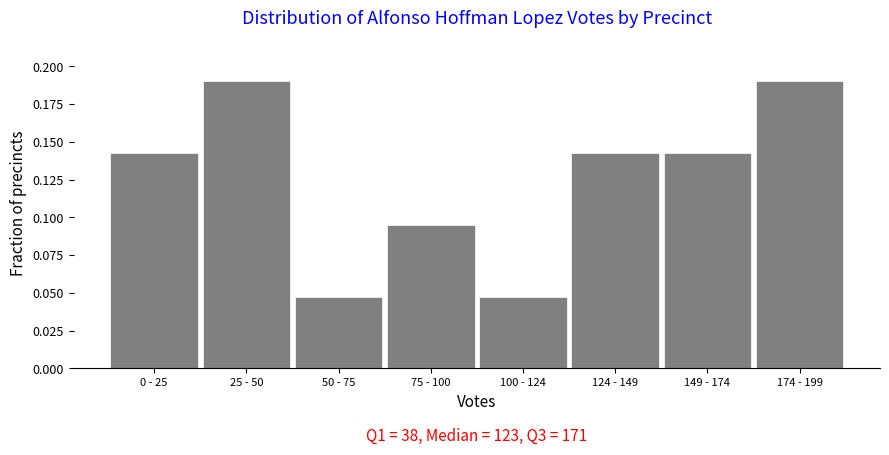

The value at 25 - 50 is 0.3. True or false?

False